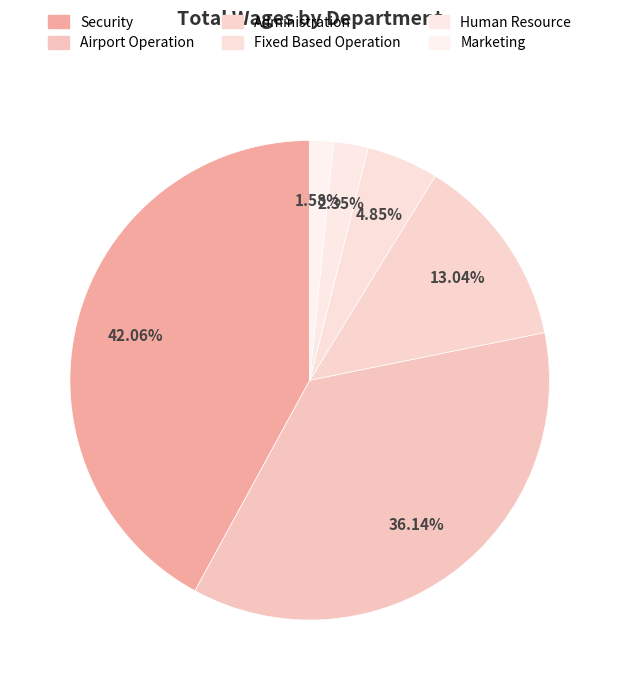

Is it true that Human Resource is 2% of the pie?

True